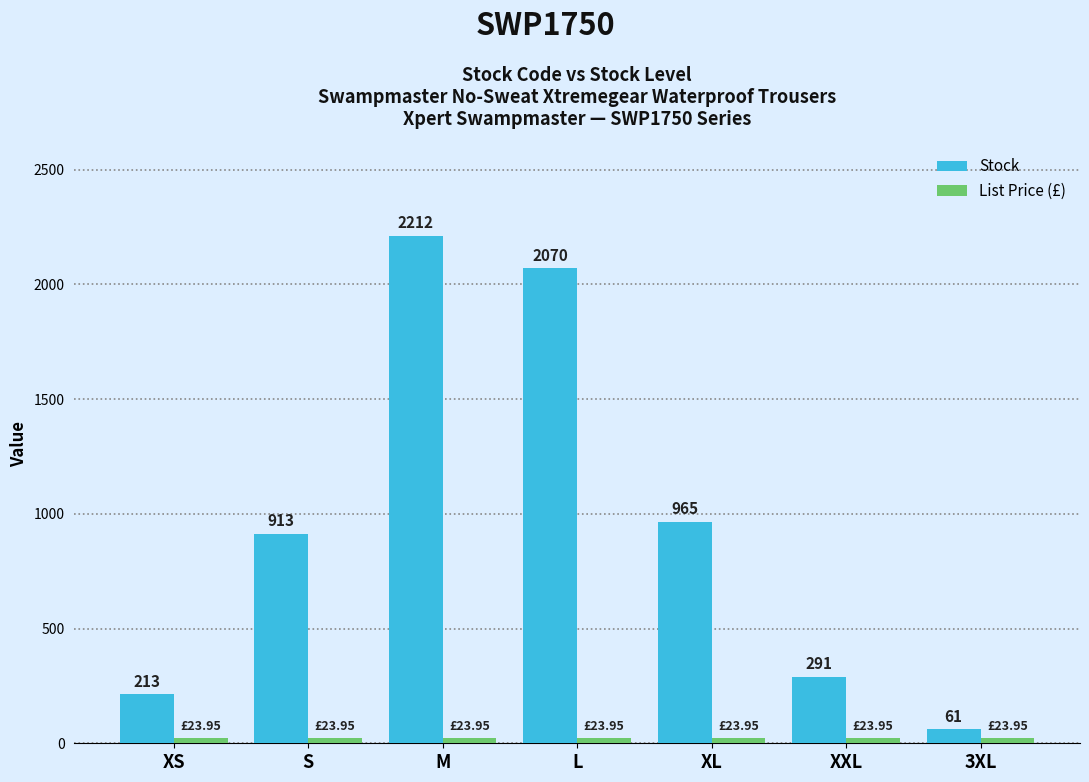

Which series changed the most between L and 3XL?

Stock